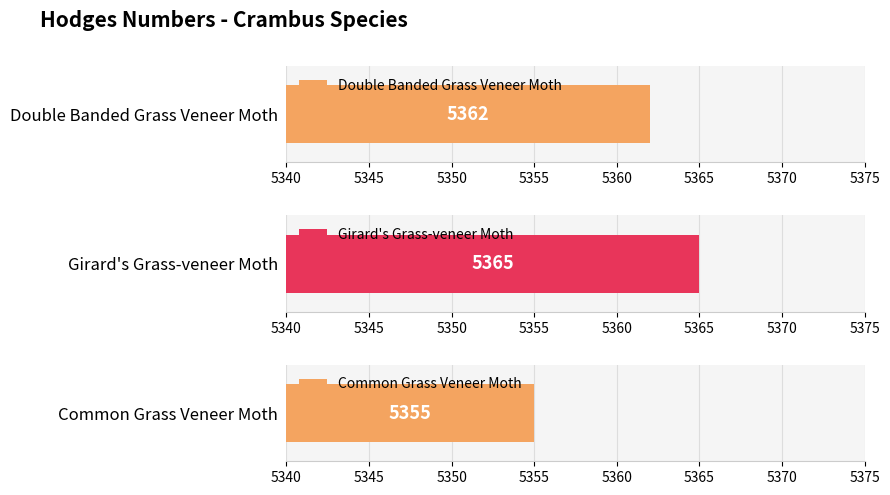

At which label does the data first exceed 5362?

Girard's Grass-veneer Moth